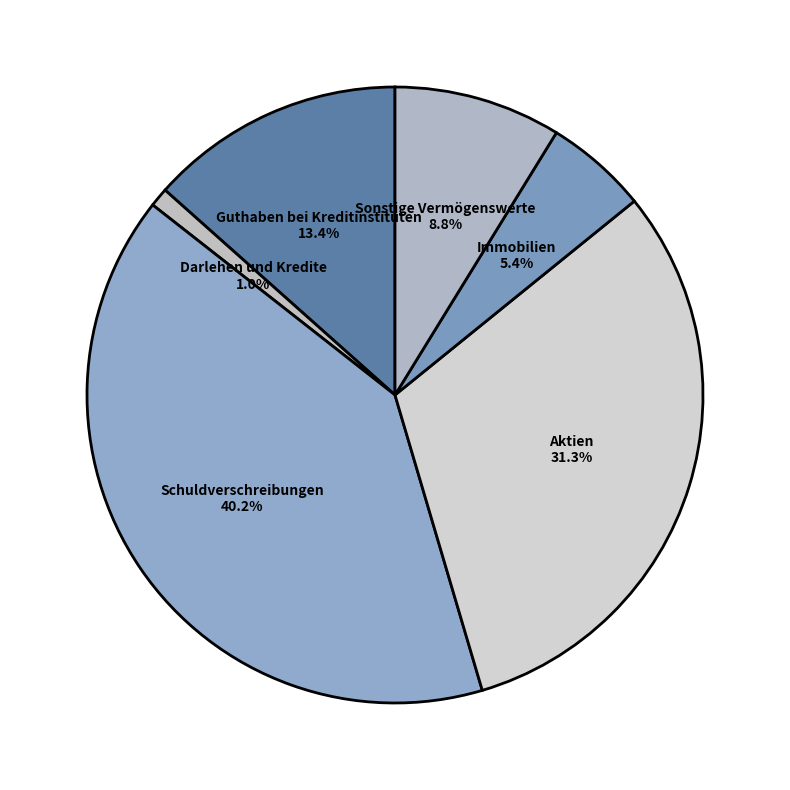

Does Schuldverschreibungen represent more than half of the total?

No